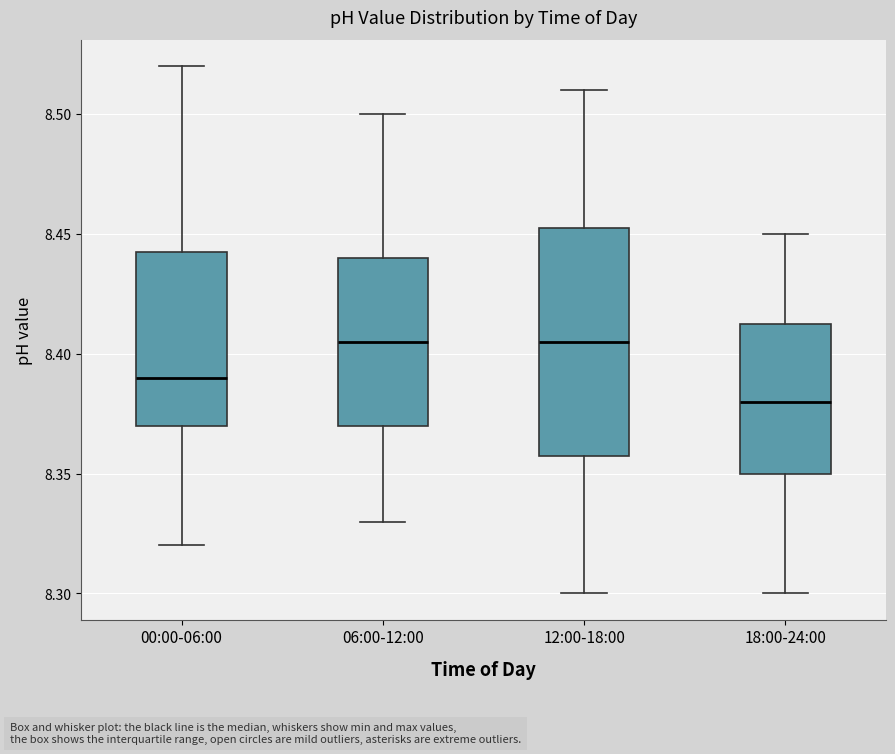

Reading left to right, read every box against the y-axis: the position of its median line, the range the box covers, and the ends of its whiskers. The values are not printed on the chart, so give them approximately, as read against the axis.

00:00-06:00: median 8.390, box 8.370 to 8.445, whiskers 8.320 to 8.520
06:00-12:00: median 8.405, box 8.370 to 8.440, whiskers 8.330 to 8.500
12:00-18:00: median 8.405, box 8.360 to 8.455, whiskers 8.300 to 8.510
18:00-24:00: median 8.380, box 8.350 to 8.415, whiskers 8.300 to 8.450